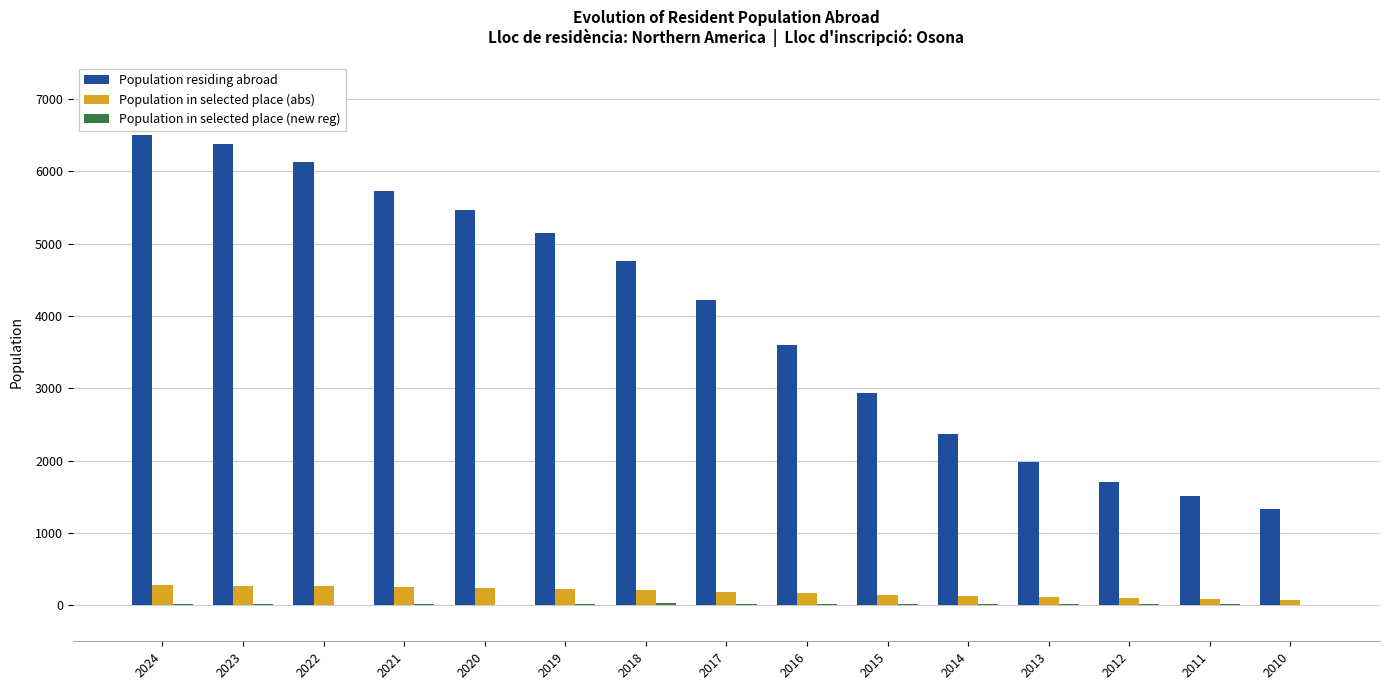

Is it true that Population residing abroad equals 1507 at 2011?

True